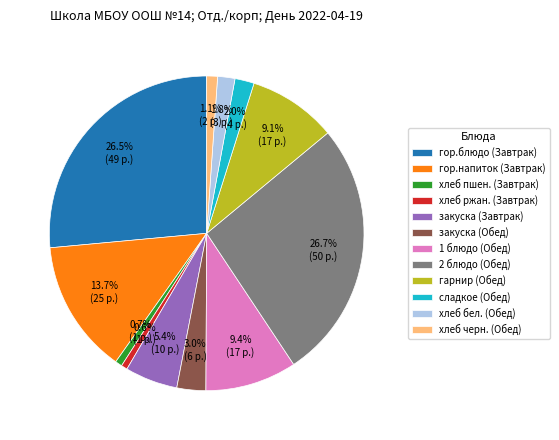

Approximately how many times larger is the value at закуска (Завтрак) compared to хлеб пшен. (Завтрак)?

7.6